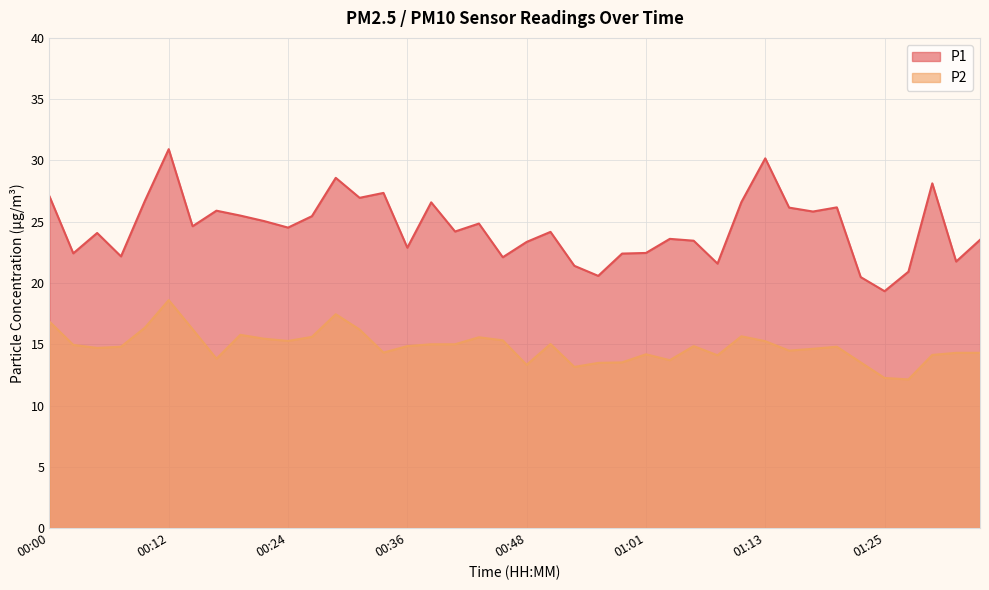

What is the smallest value displayed?

12.1